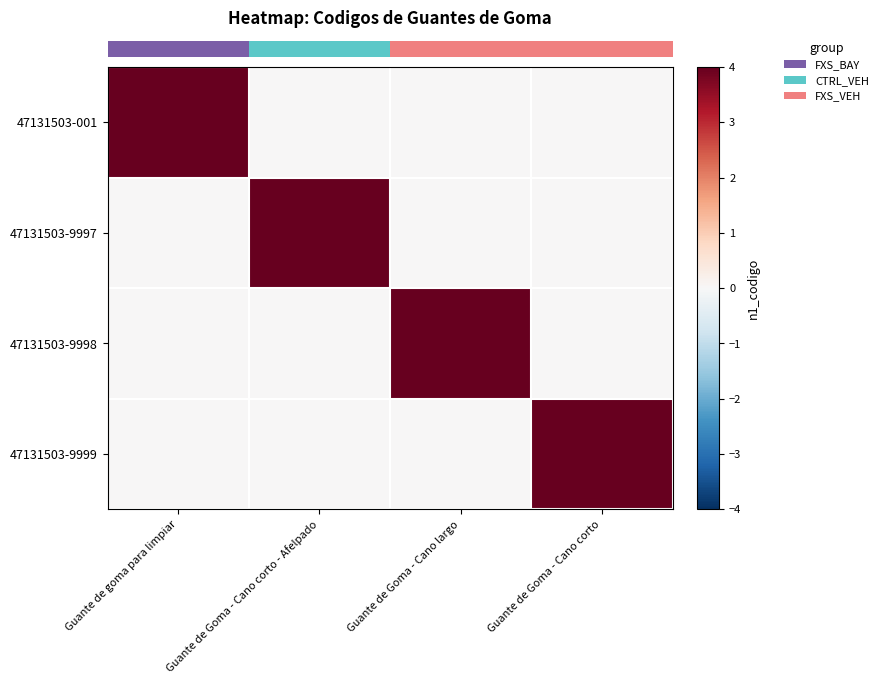

Which category has the highest value across all series?

Guante de goma para limpiar